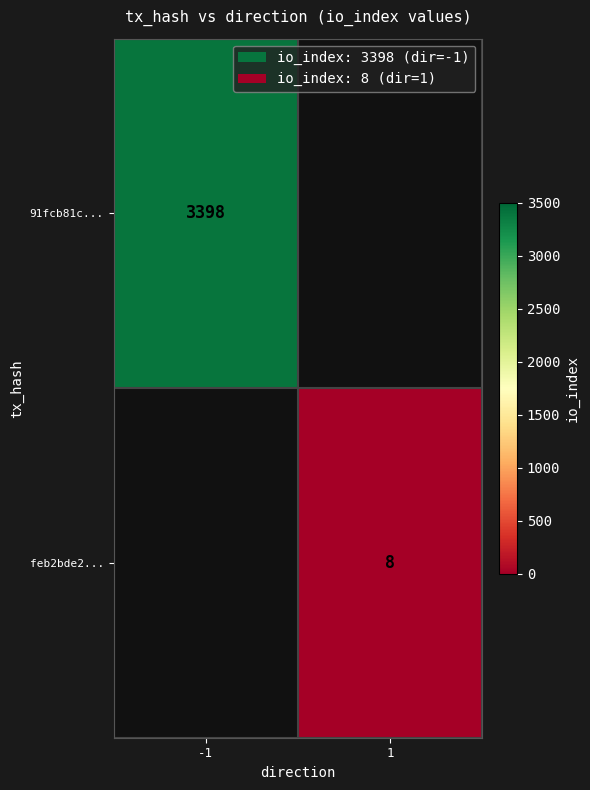

True or false: 91fcb81c... has a value of 3398 at -1.

True